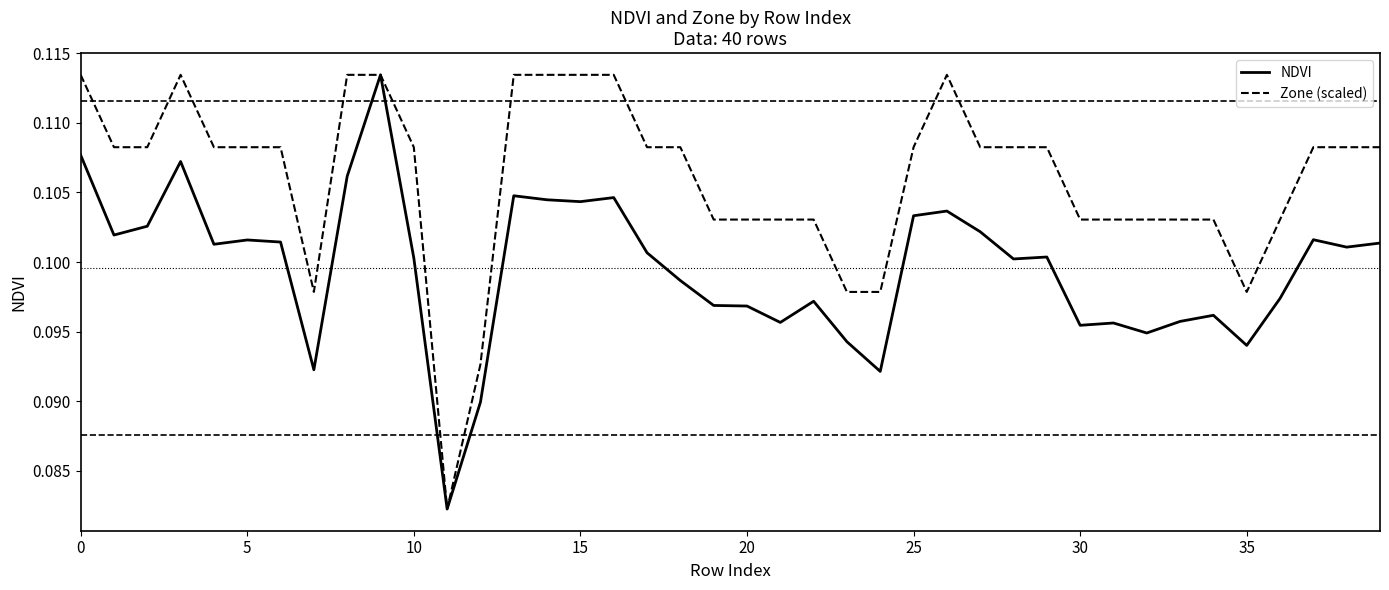

Rank the series by their average value, from highest to lowest.

Zone (scaled), NDVI